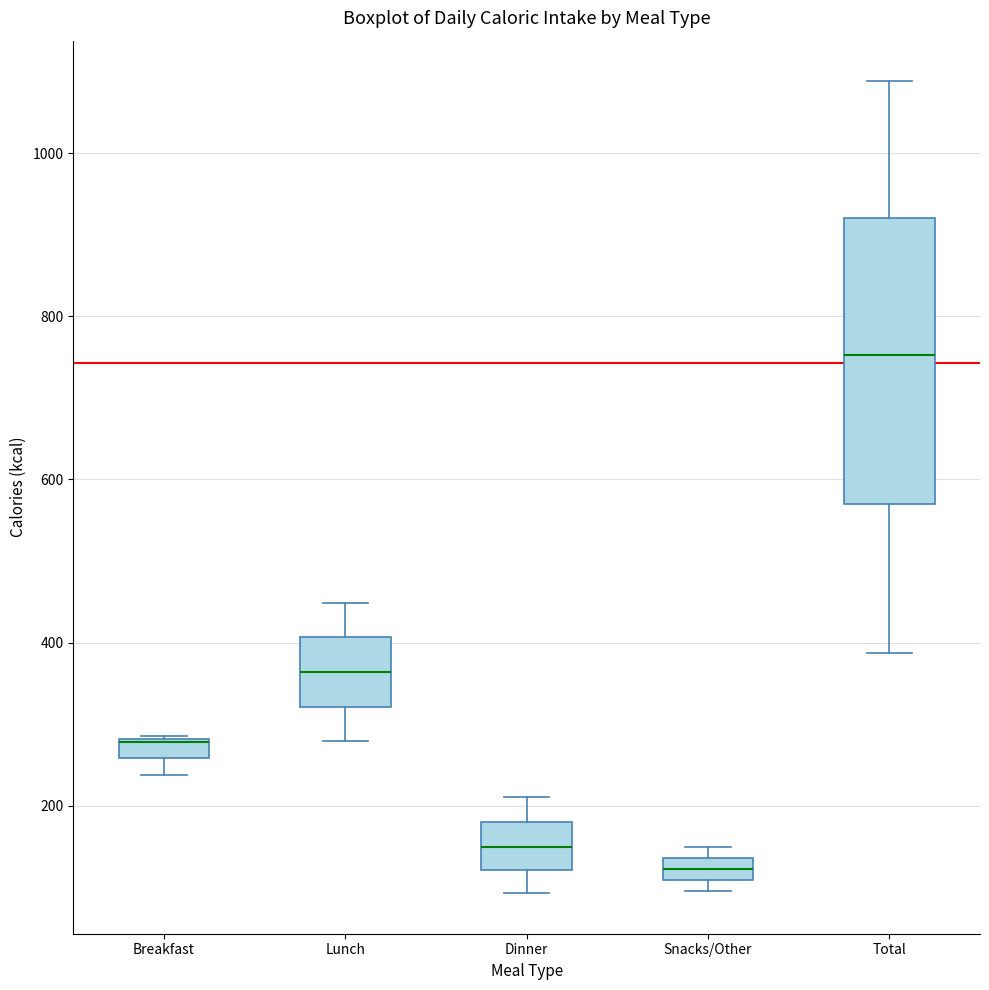

Comparing the boxes themselves (not the whiskers), which one is the tallest?

Total